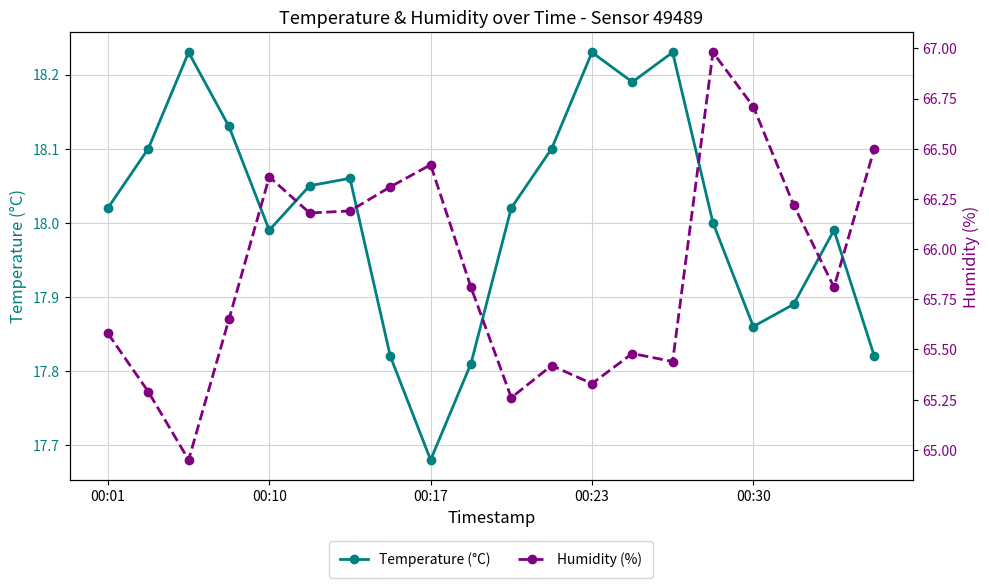

The value of Temperature (°C) at 9 is 26.6. True or false?

False